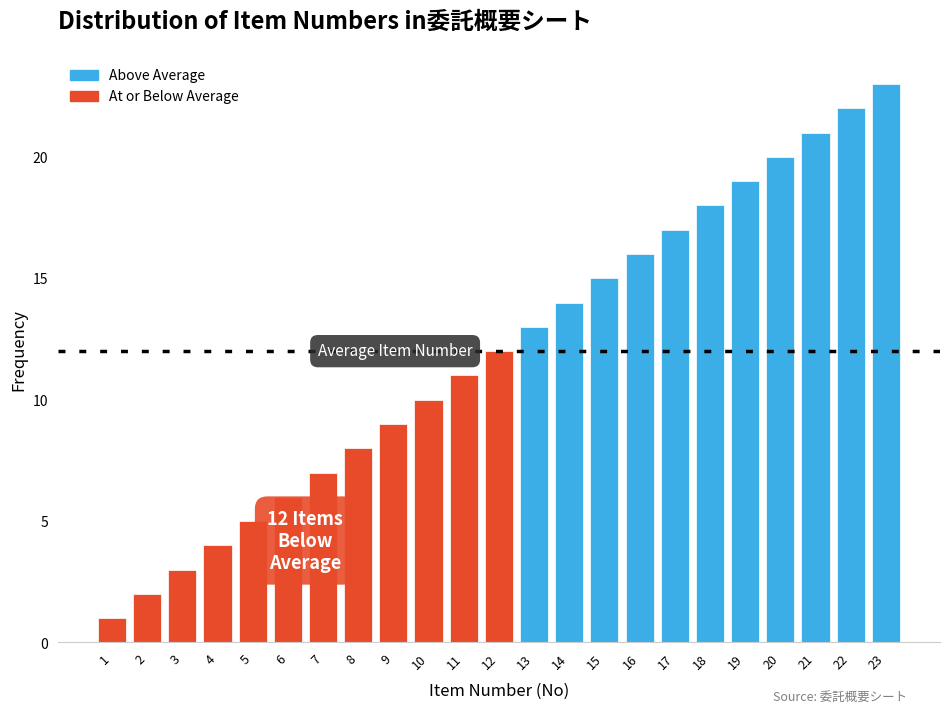

What is the maximum value shown in the chart?

23